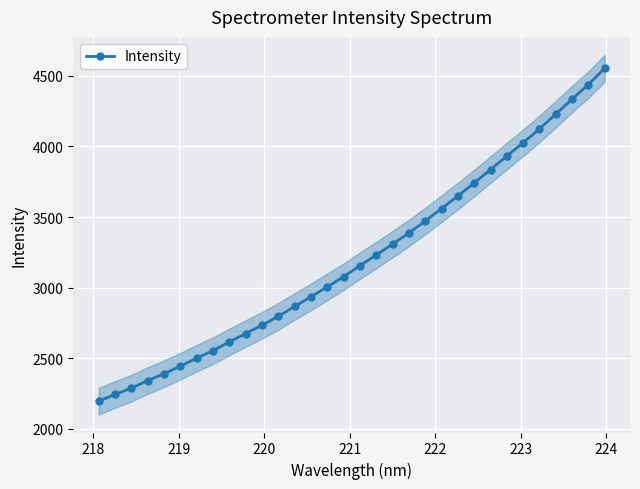

What is the value of the Intensity point at the 13th from the left?

2867.1